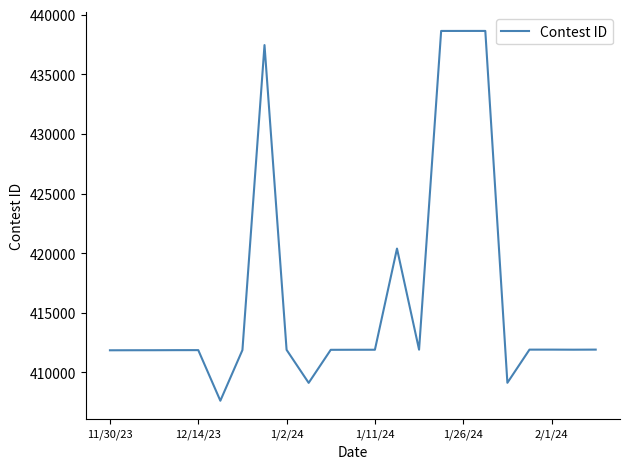

What is the maximum value shown in the chart?

438640